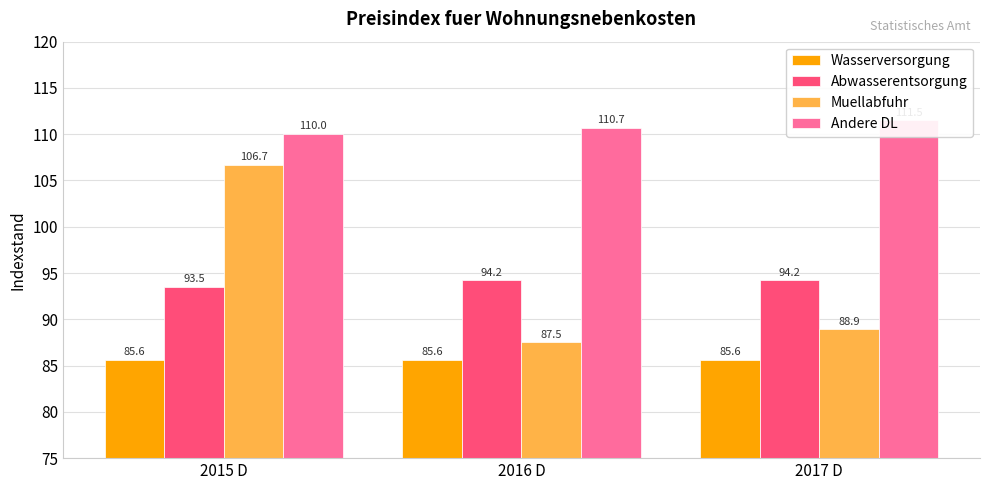

Count the Andere DL values in the range 110 to 111.

2